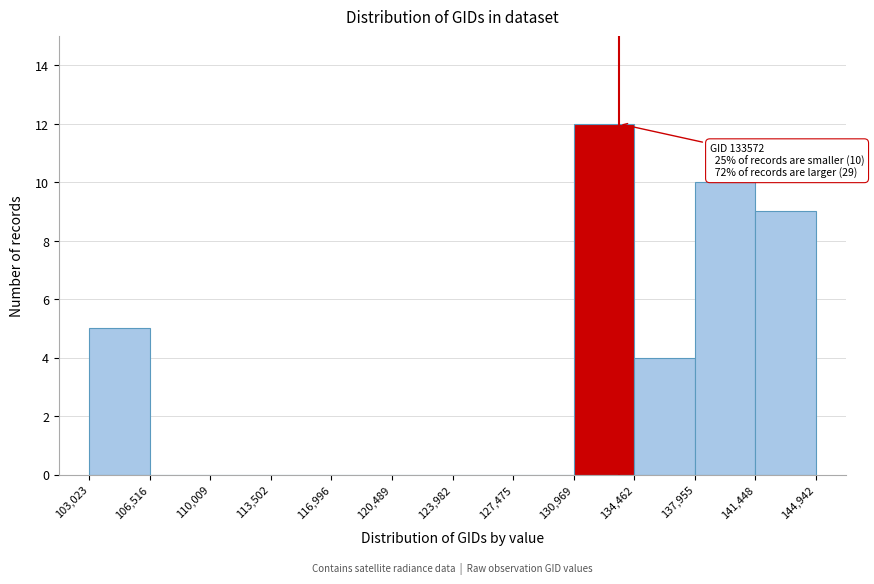

Which range on the x-axis has the tallest bar?

130,969 to 134,462